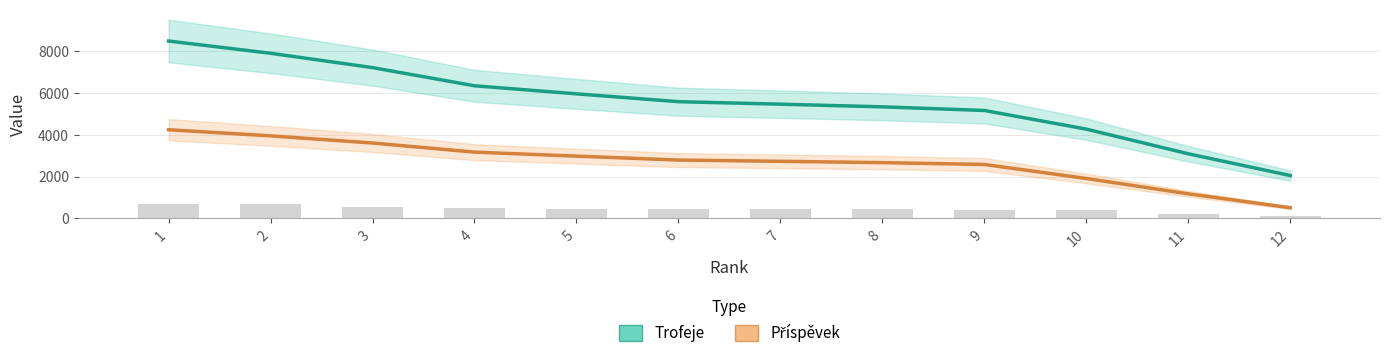

Is it true that Trofeje equals 5961.3 at 5?

True